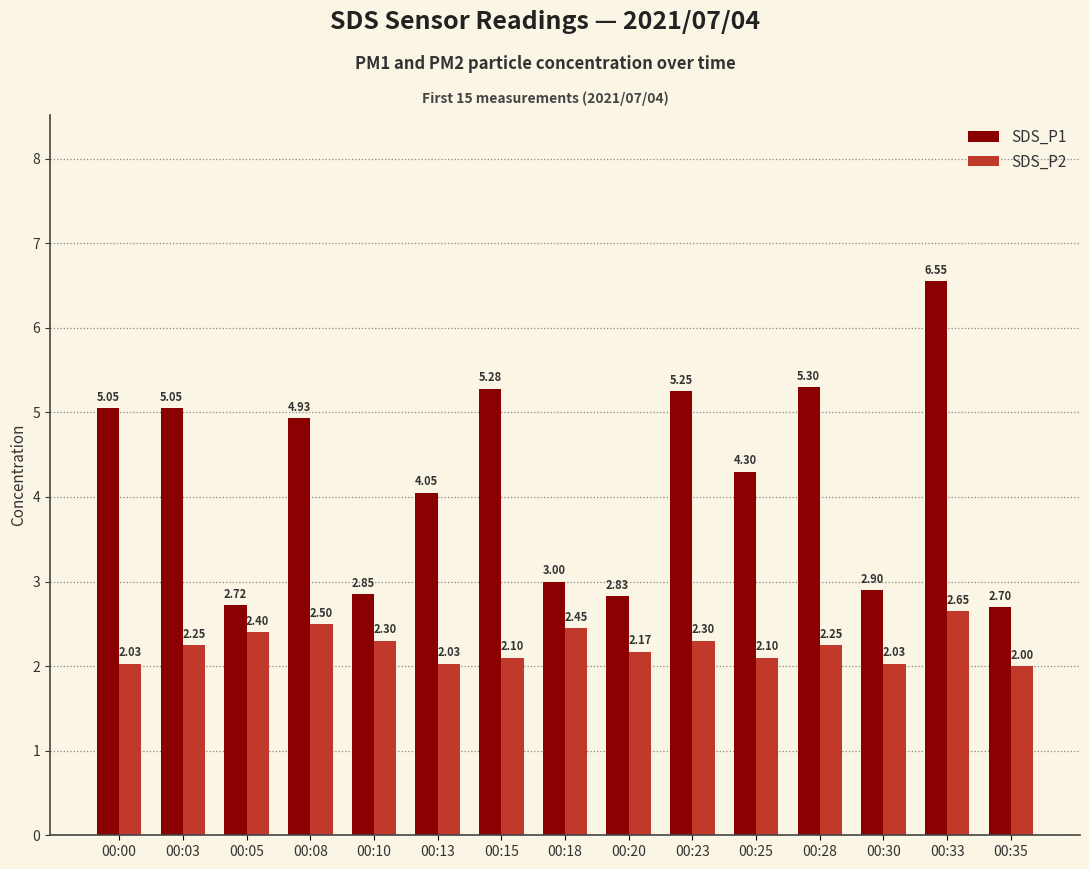

Which series changed the most between 00:18 and 00:28?

SDS_P1